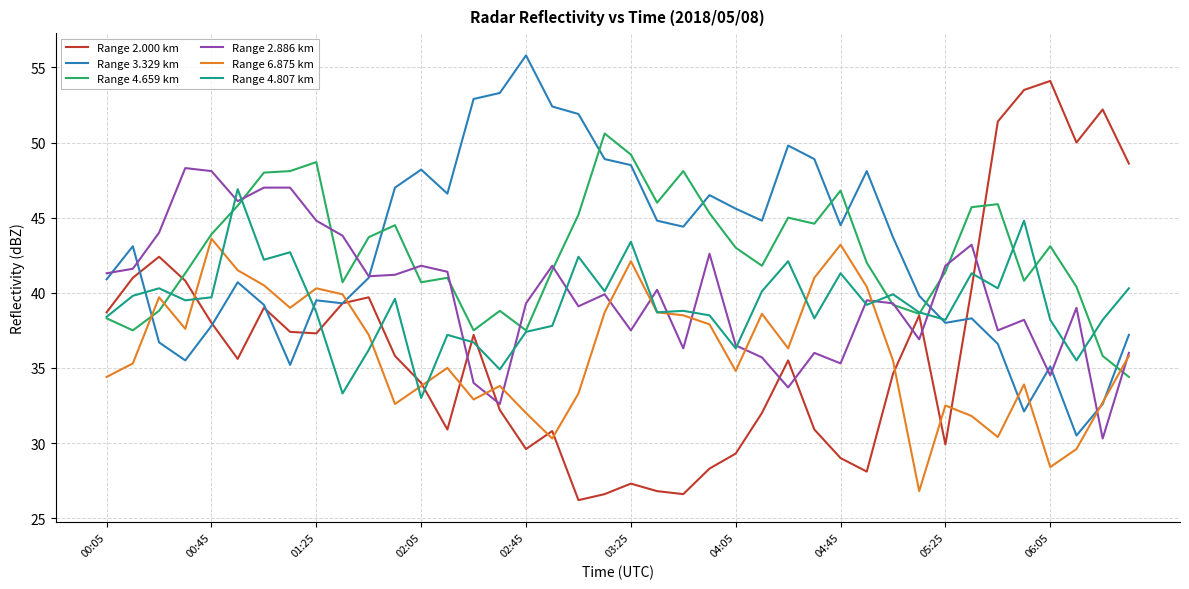

Rank the series by their maximum value, from highest to lowest.

Range 3.329 km, Range 2.000 km, Range 4.659 km, Range 2.886 km, Range 4.807 km, Range 6.875 km